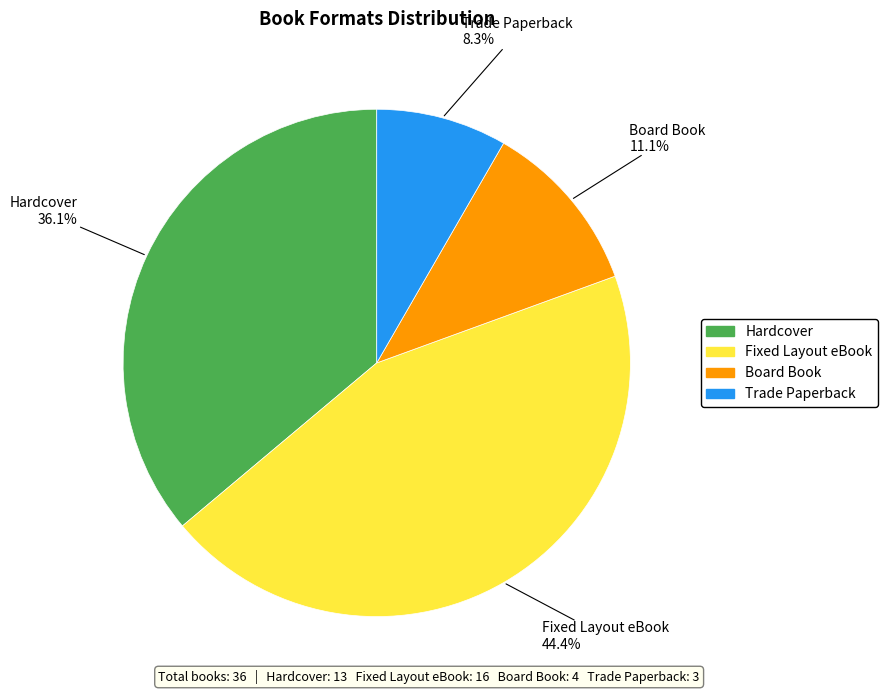

Does any single category account for the majority?

No